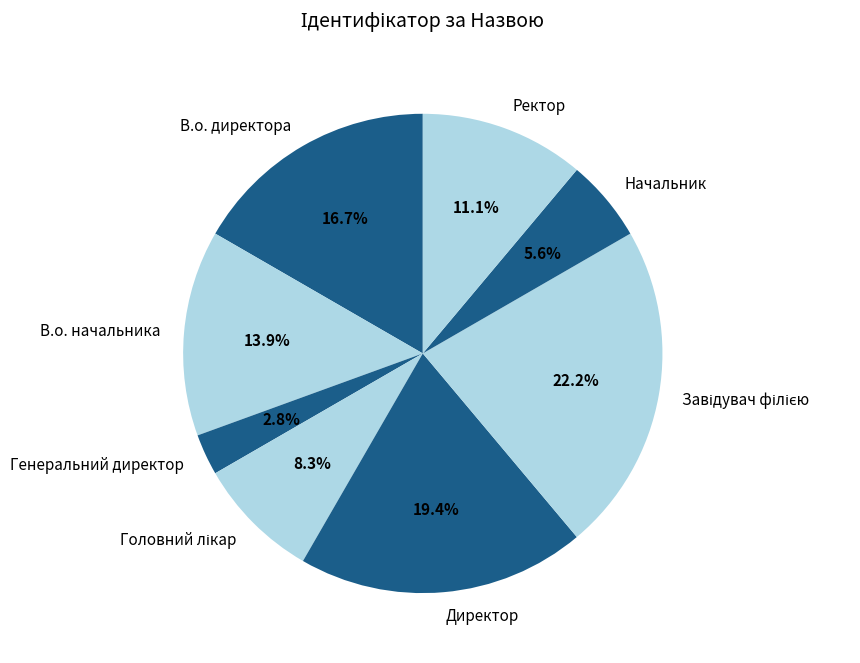

What percentage do Генеральний директор and Директор together represent?

22.2%